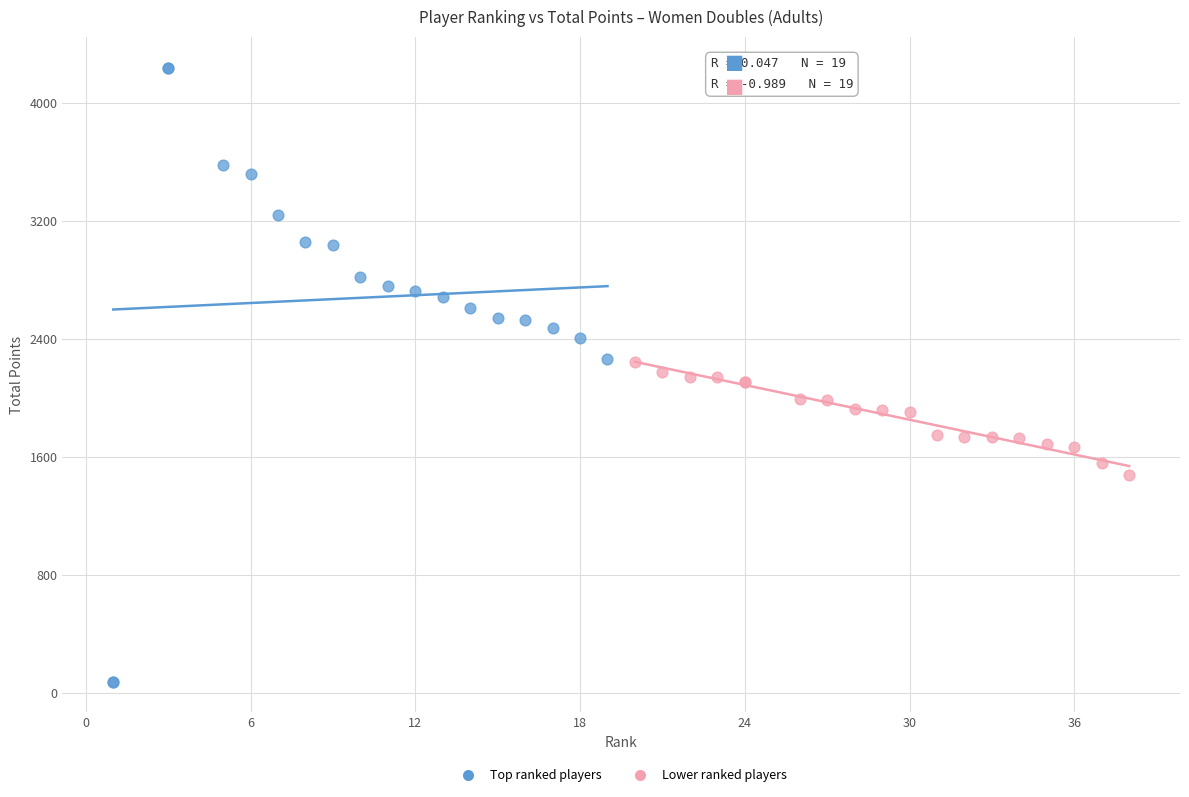

Which series has the widest spread of Y values?

Top ranked players